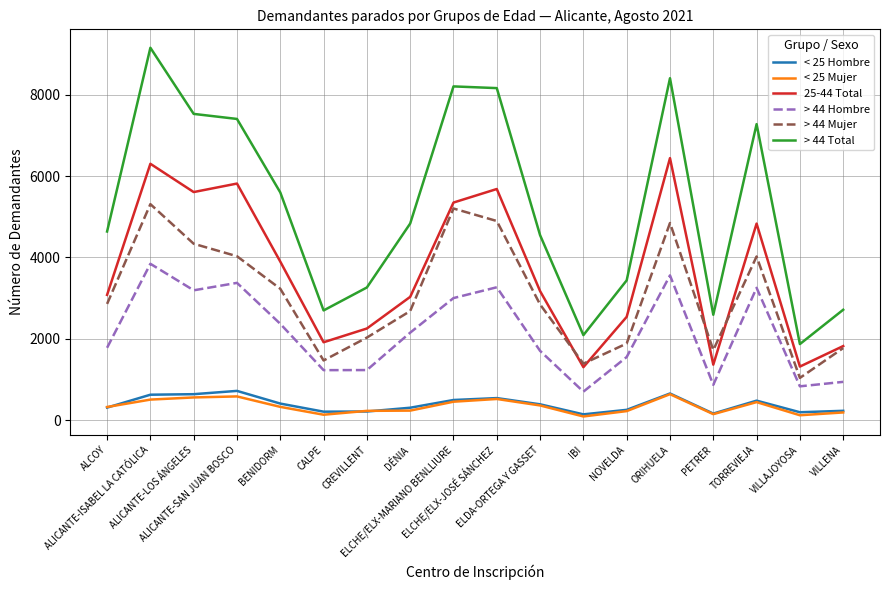

What are all the series names shown in the legend?

< 25 Hombre, < 25 Mujer, 25-44 Total, > 44 Hombre, > 44 Mujer, > 44 Total